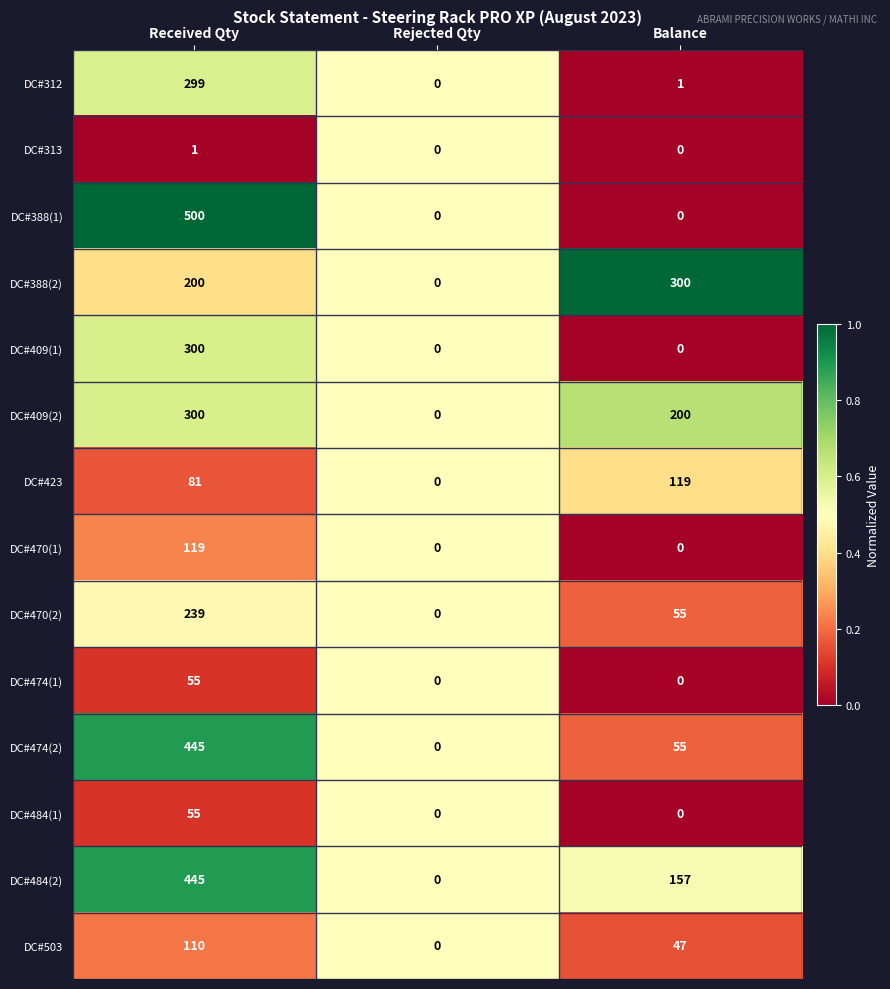

What is the spread (max minus min) of values at Balance?

300